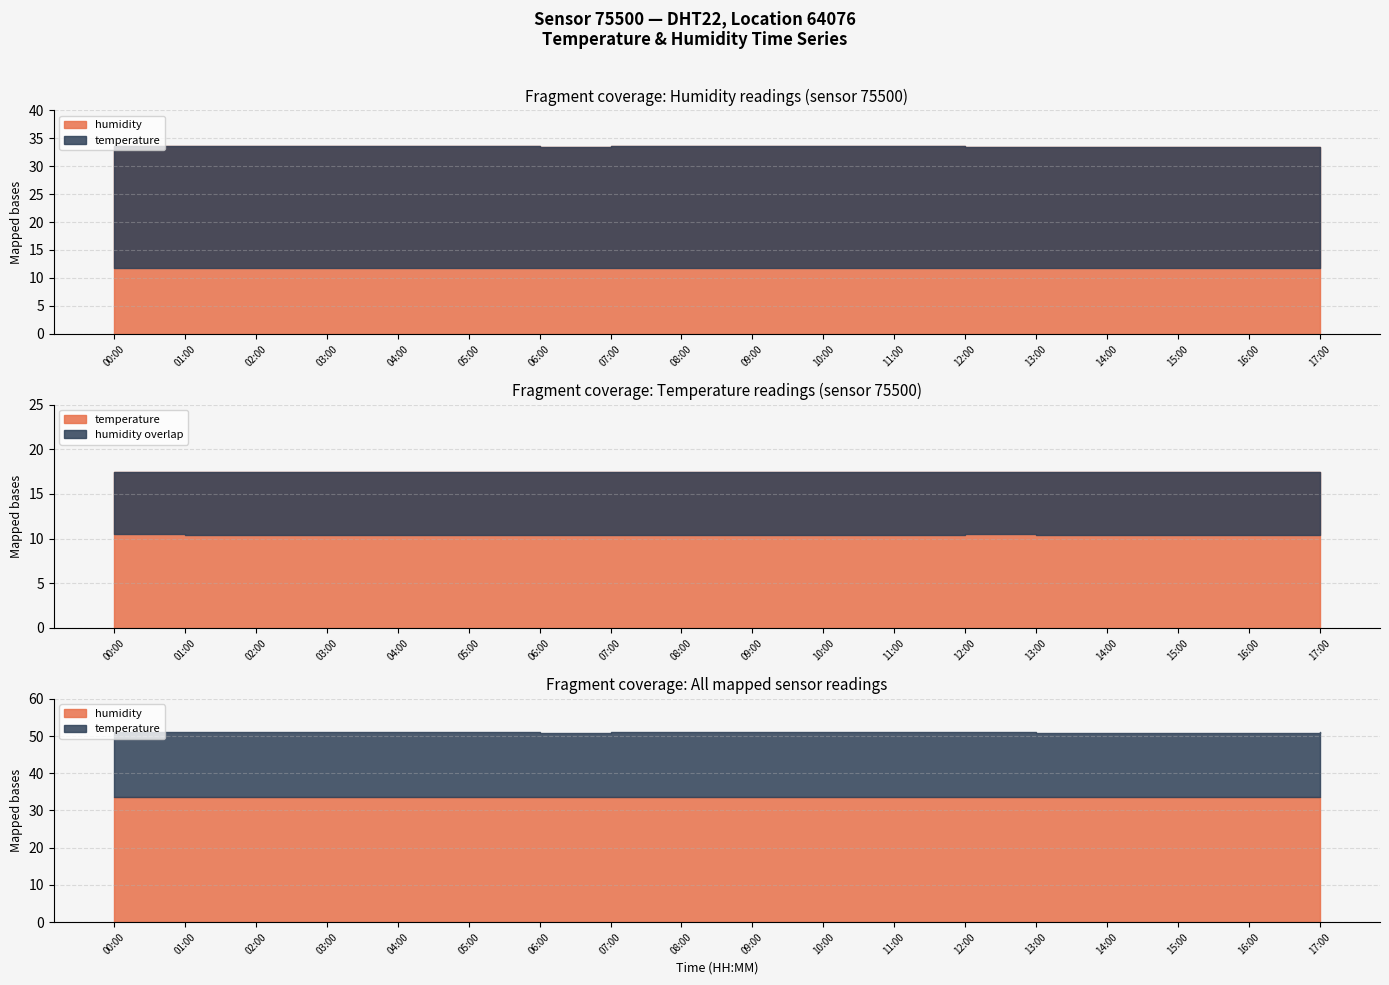

How many lines are shown in the chart?

2